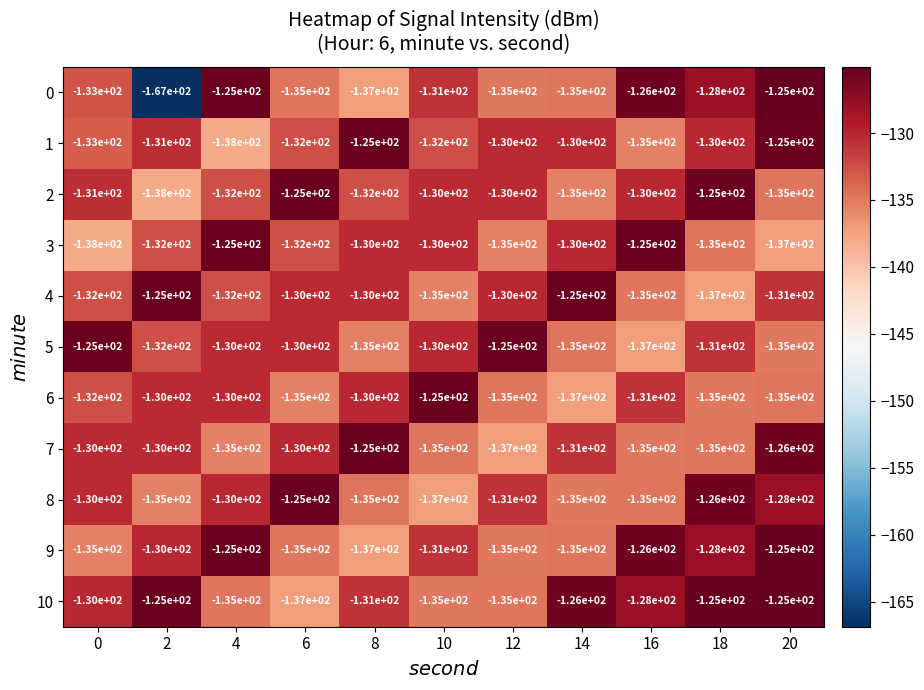

The 2 series shows -53 at 16. True or false?

False